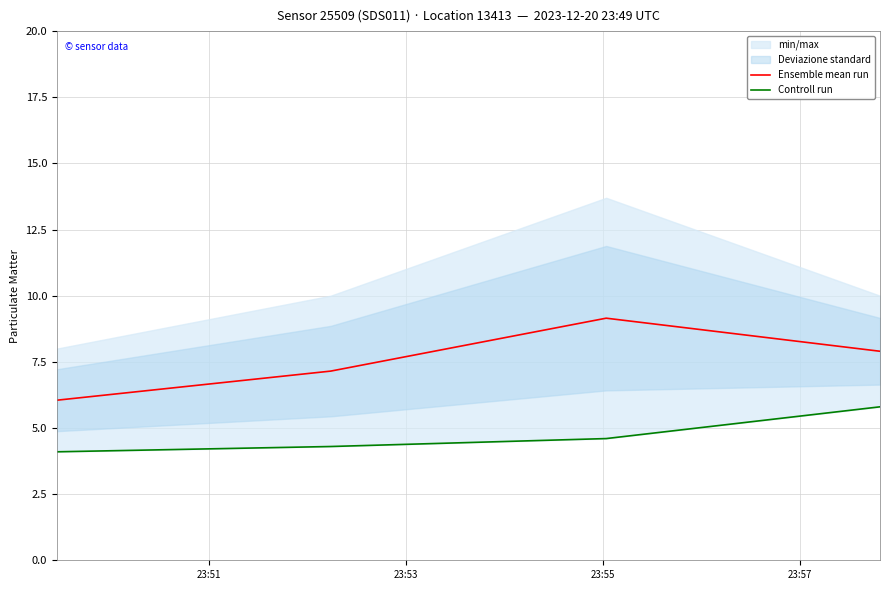

True or false: Ensemble mean run has more than 0 points higher than both neighbors.

True